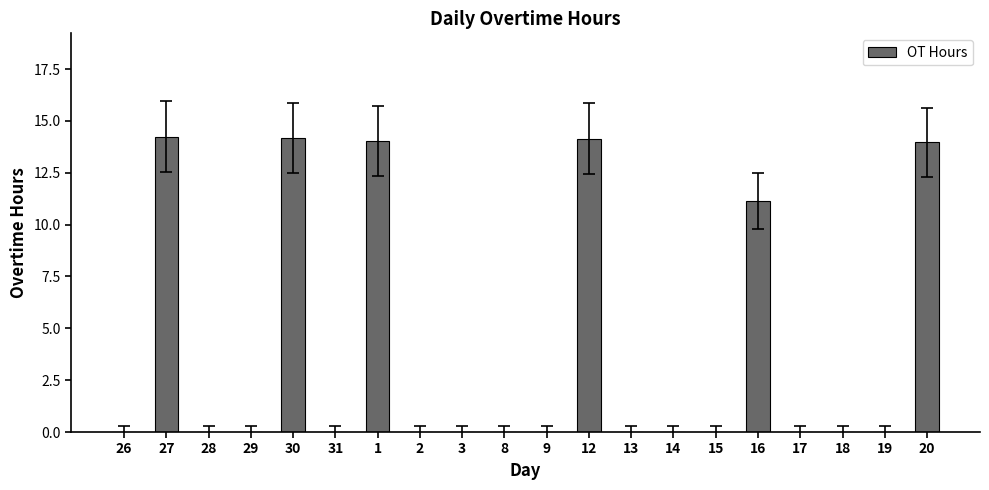

The chart shows a value of 0.0 at 31. True or false?

True